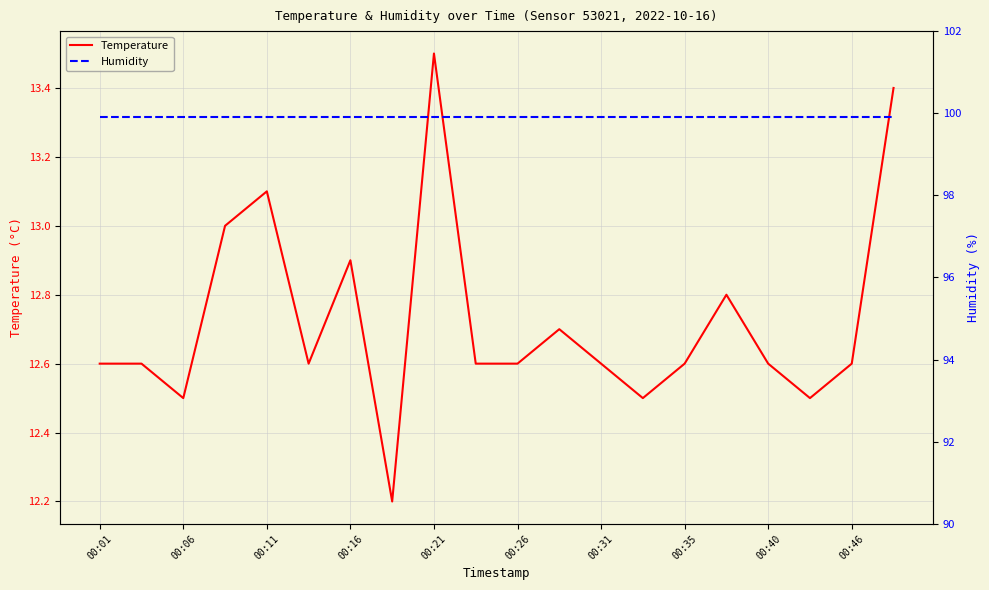

At which label does Temperature reach its peak?

00:21